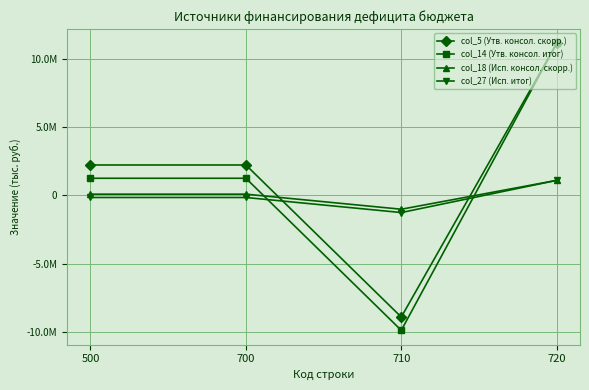

What are all the series names shown in the legend?

col_5 (Утв. консол. скорр.), col_14 (Утв. консол. итог), col_18 (Исп. консол. скорр.), col_27 (Исп. итог)